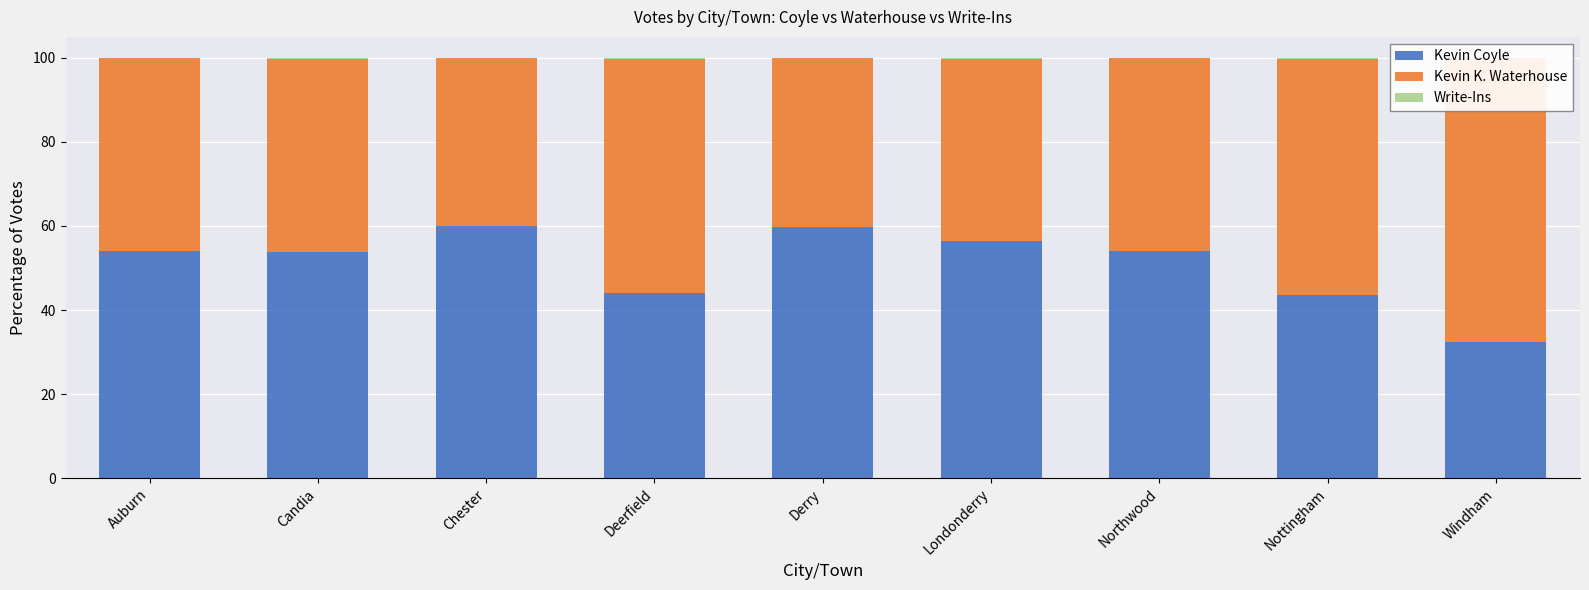

How many categories are shown in the chart?

9